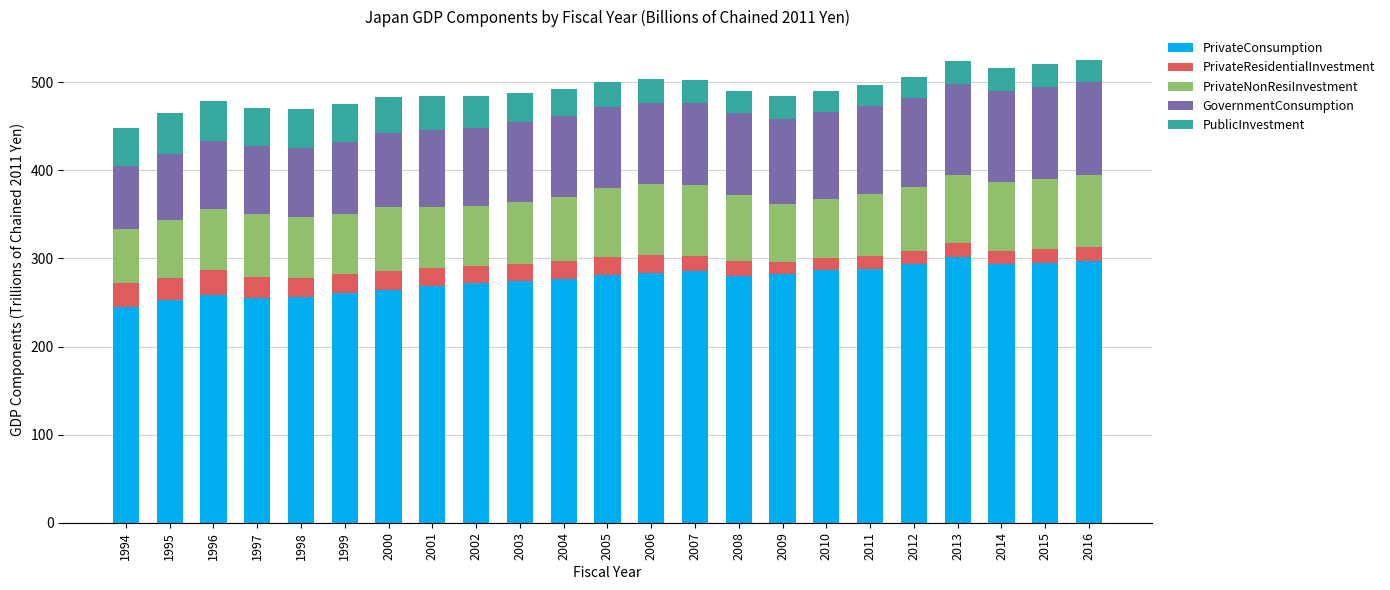

What is the total value across all series at 2012?

506.5